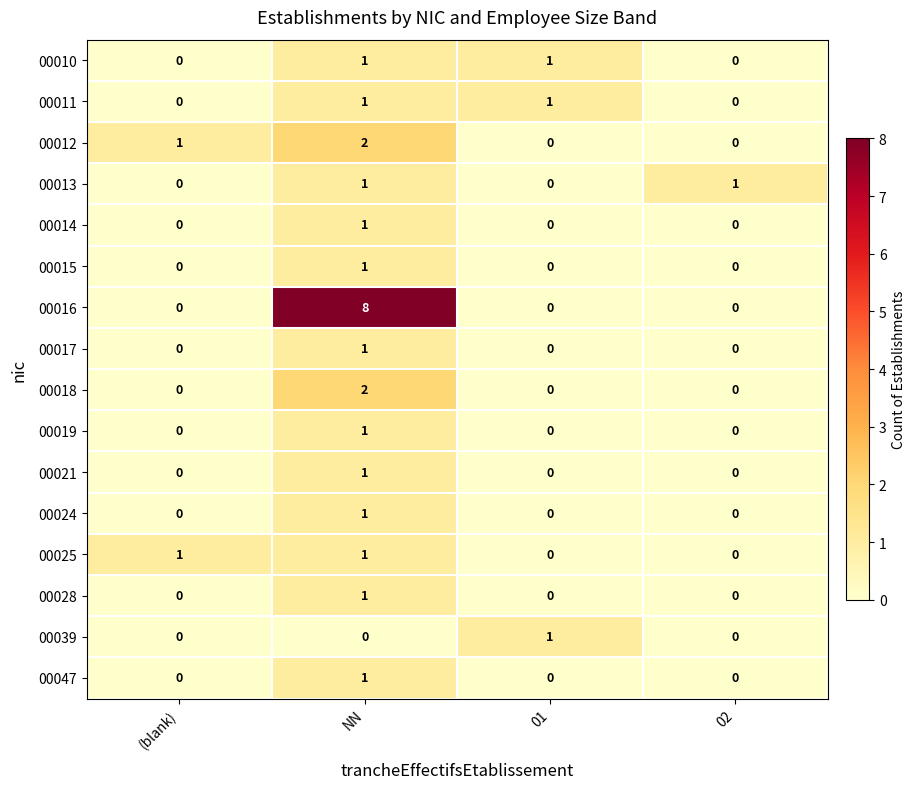

True or false: 00025 has a value of 0 at 02.

True